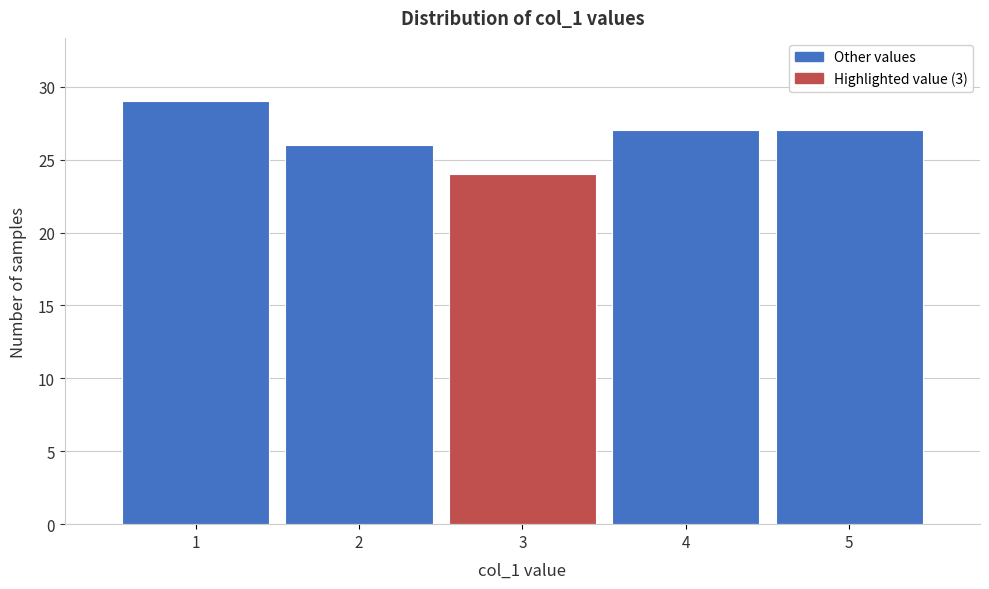

Reading left to right, transcribe this chart: for each bar, give the range it covers on the x-axis and its height. The values are not printed on the chart, so give them approximately, as read against the axis.

0.5 to 1.5: 29
1.5 to 2.5: 26
2.5 to 3.5: 24
3.5 to 4.5: 27
4.5 to 5.5: 27